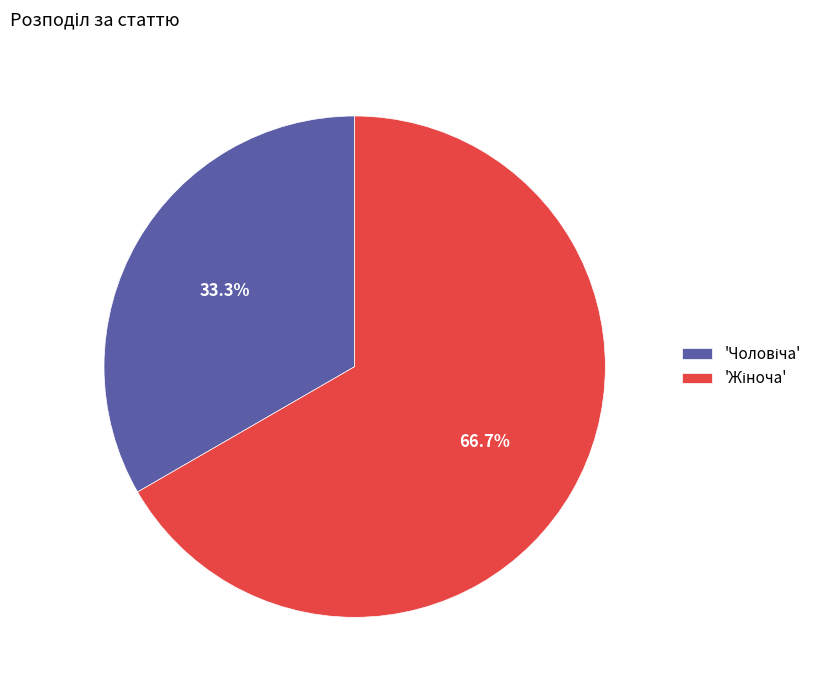

Does any single category account for the majority?

Yes